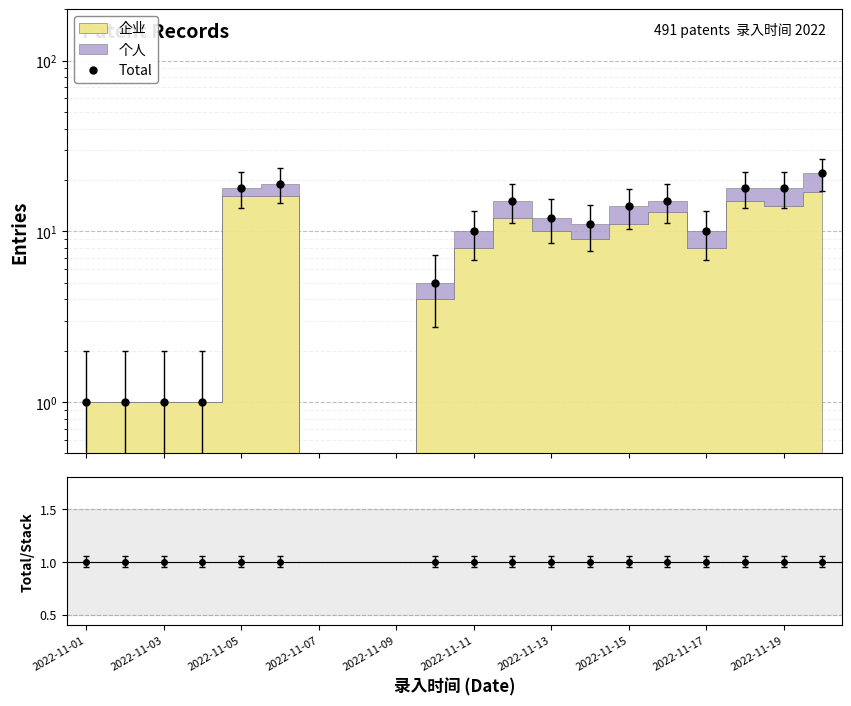

True or false: Total/Stack has more than 1 interior local peaks.

False